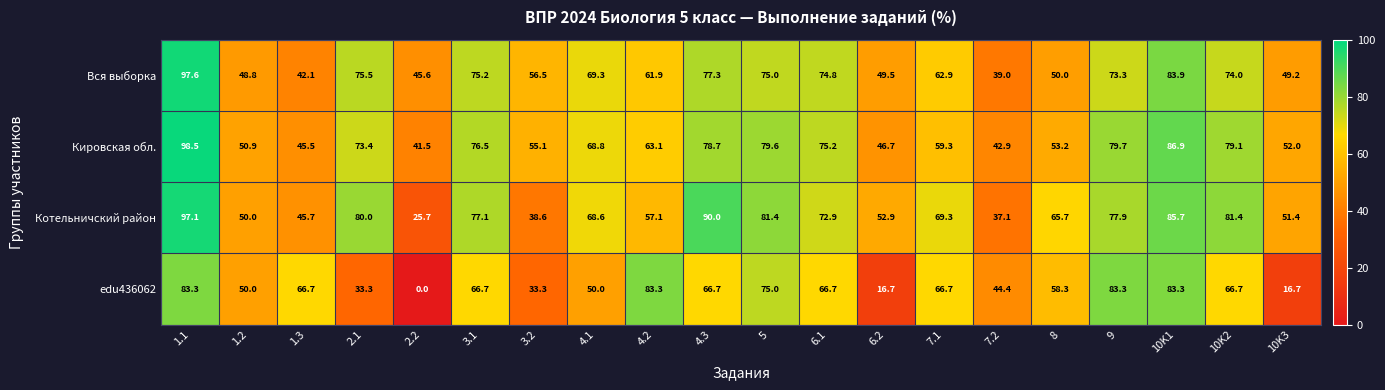

The value of Котельничский район at 9 is 47.8. True or false?

False